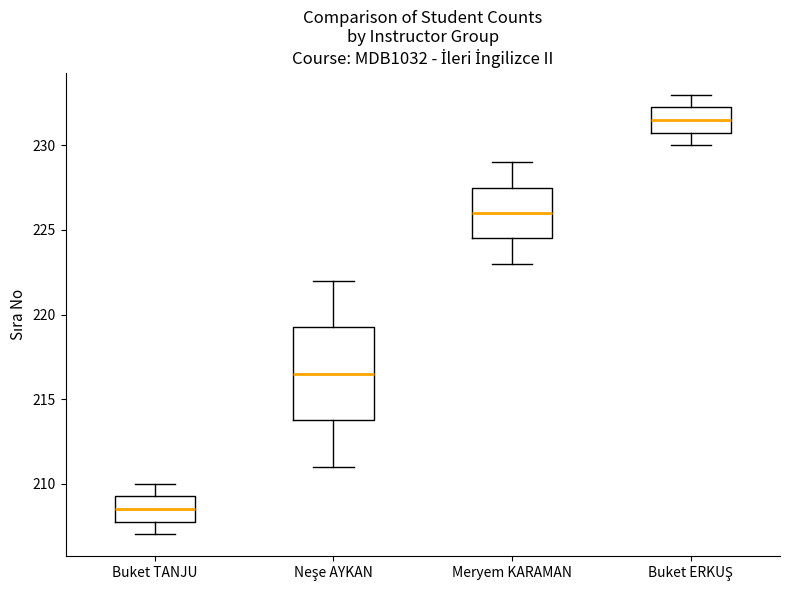

Which box is the tallest, from its lower edge to its upper edge?

Neşe AYKAN